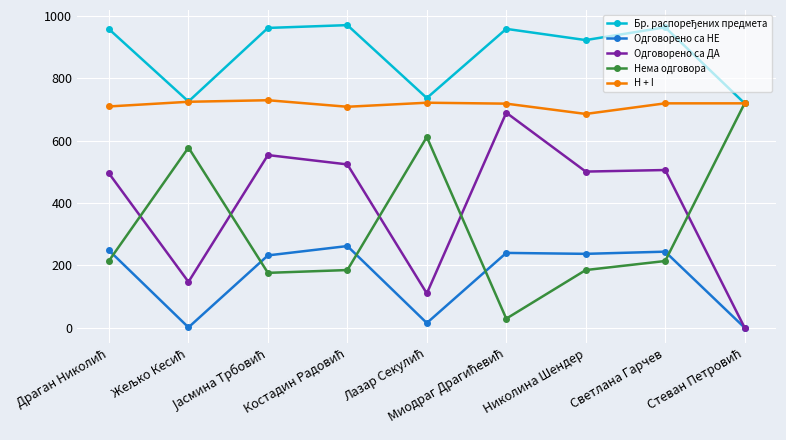

What is the sum of all Нема одговора values?

2914